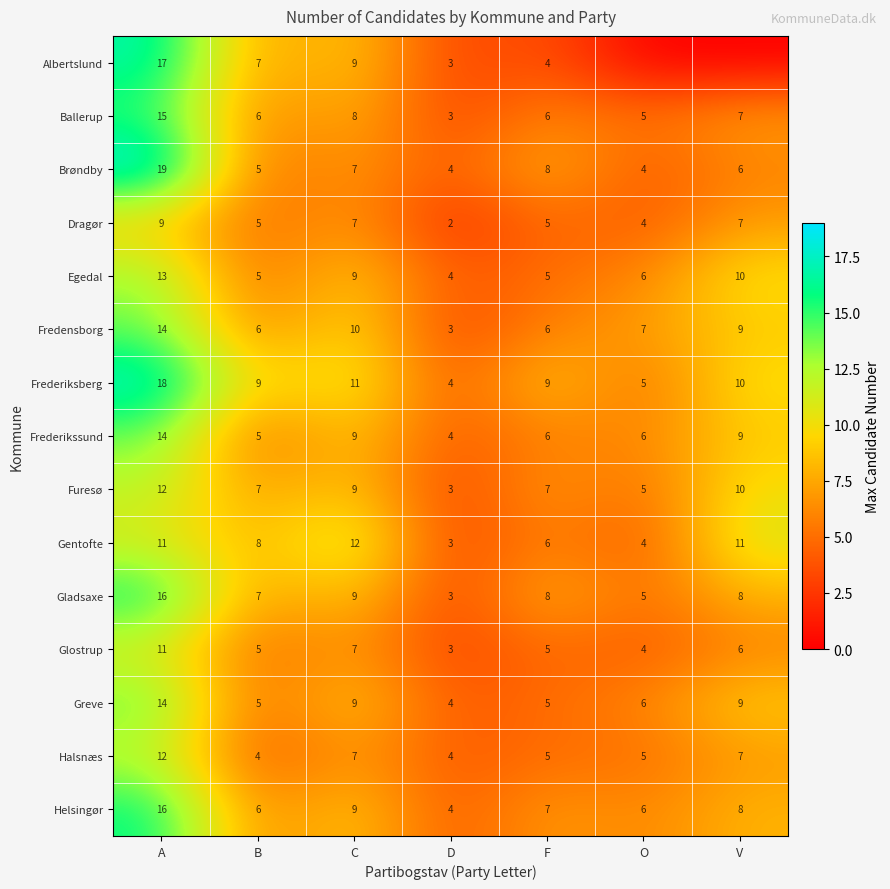

Between C and F, which series saw the biggest shift?

Gentofte